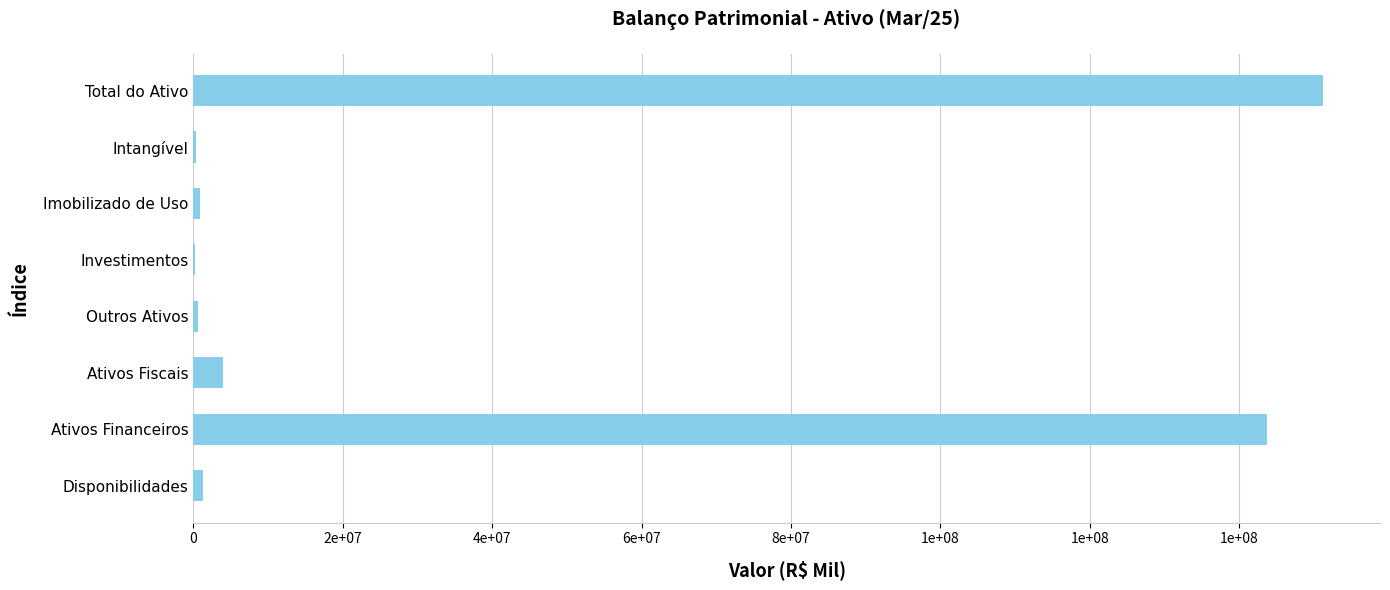

What is the smallest value displayed?

196522